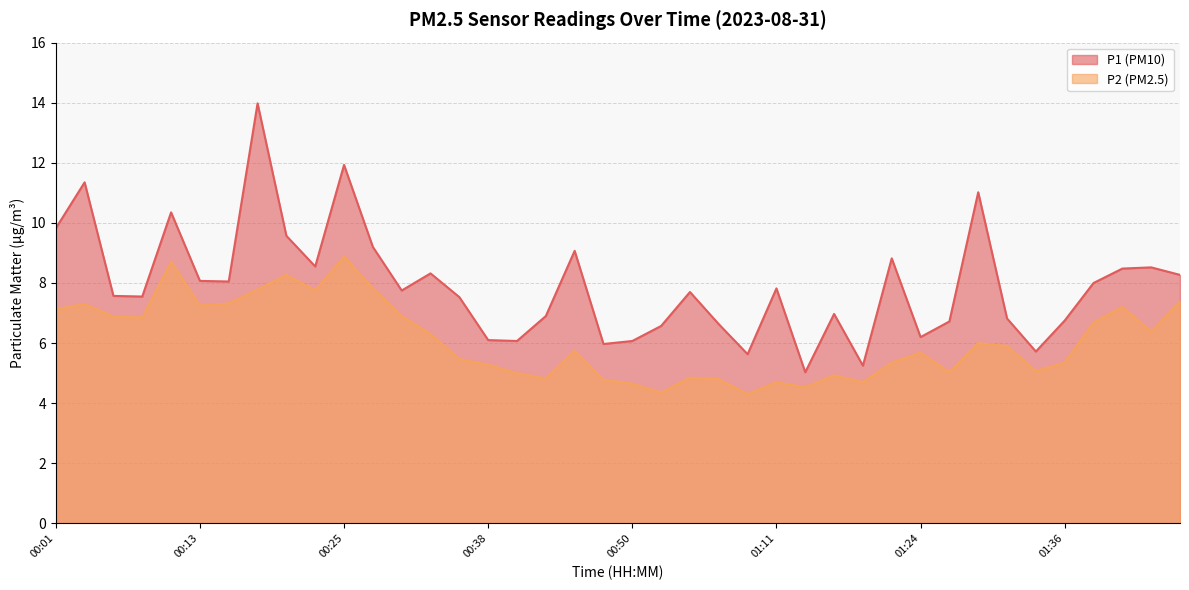

Where is P1 nearest to the value 9?

00:45